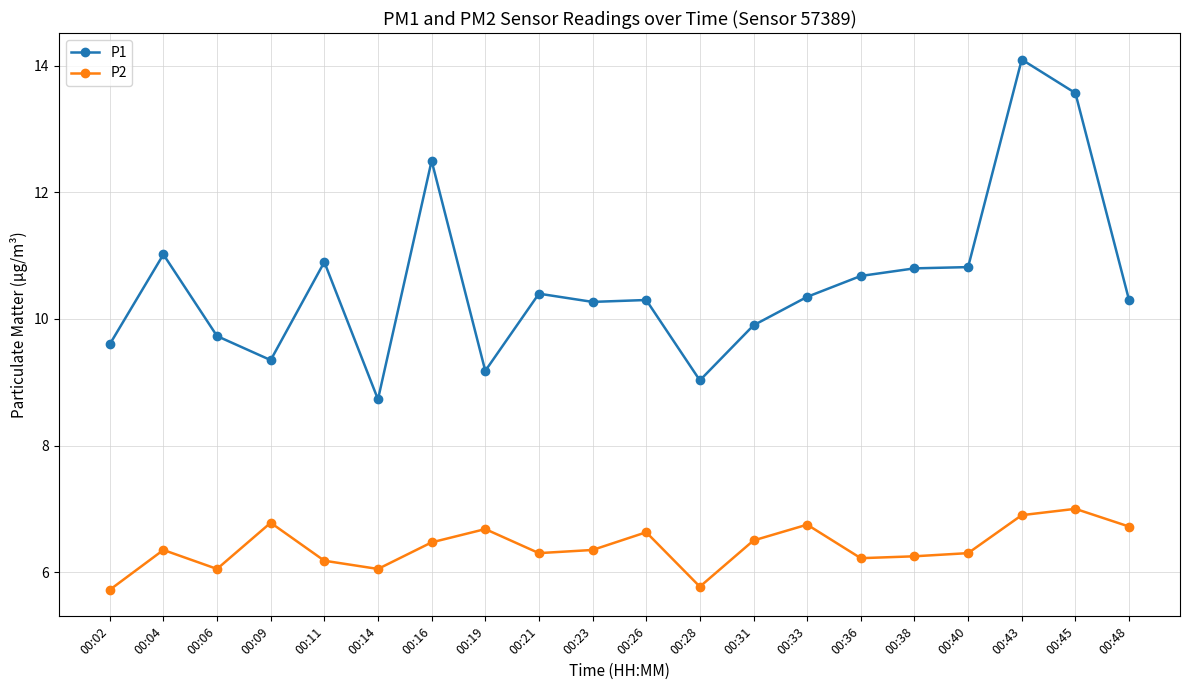

Where is the first local minimum for P1?

00:09